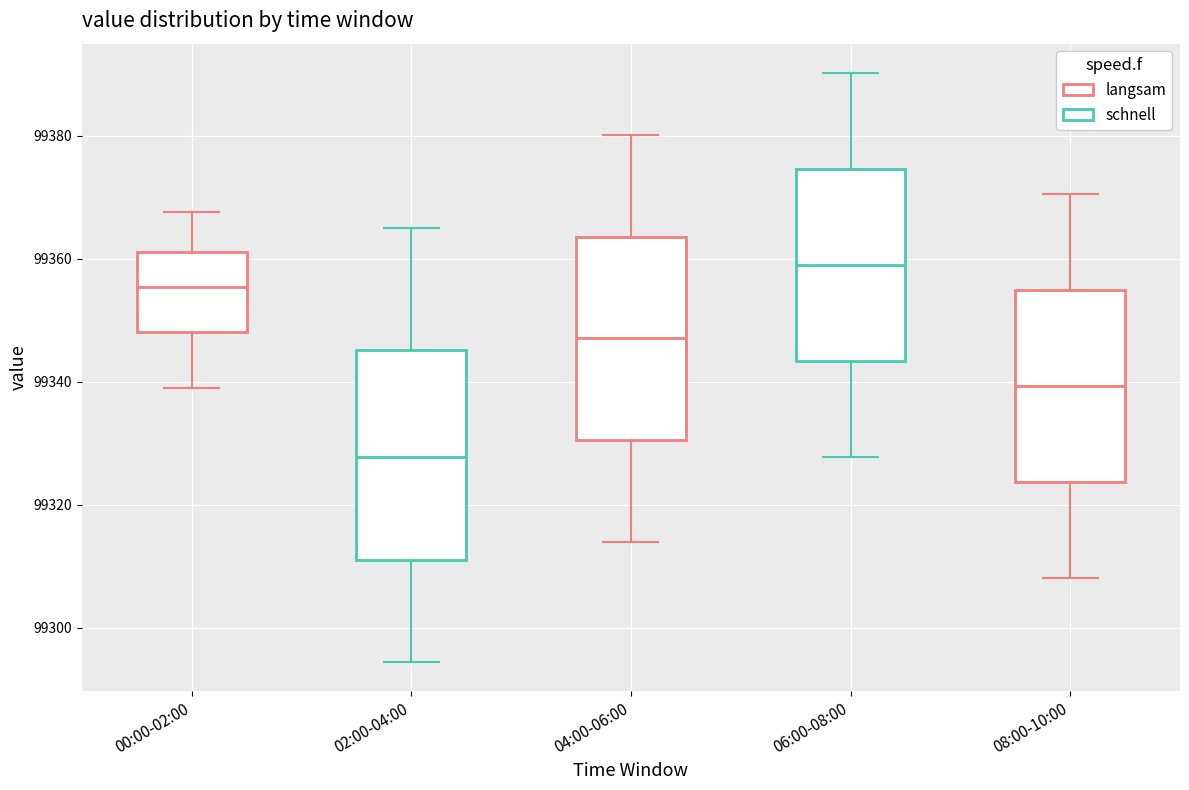

Where does the upper whisker of the box for 02:00-04:00 end on the y-axis? The values are not printed on the chart, so give them approximately, as read against the axis.

99366